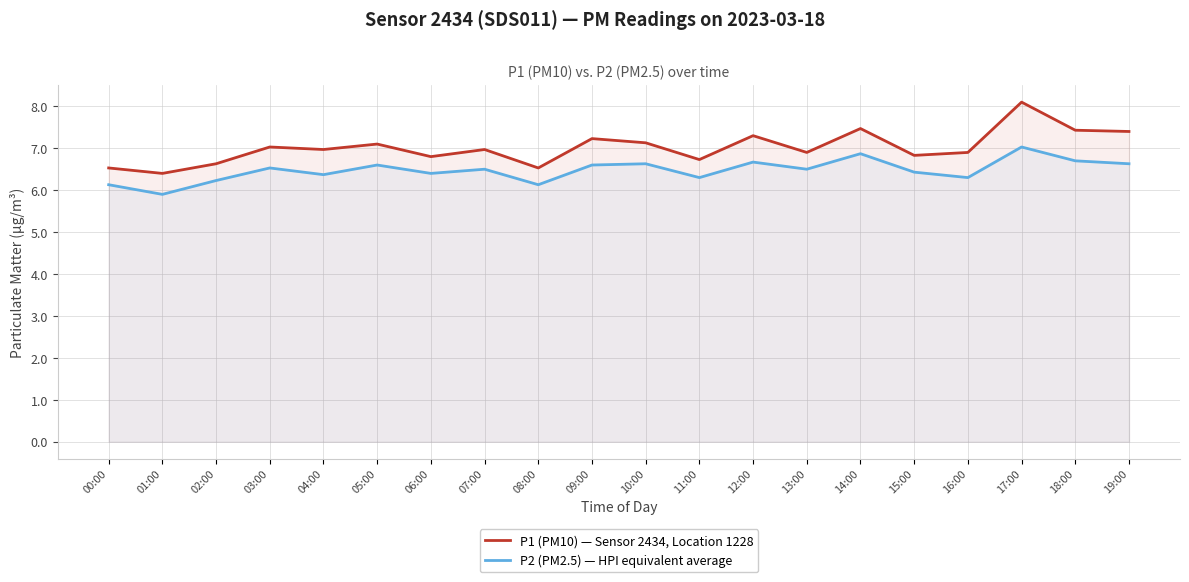

At how many categories does at least one series exceed 6?

20